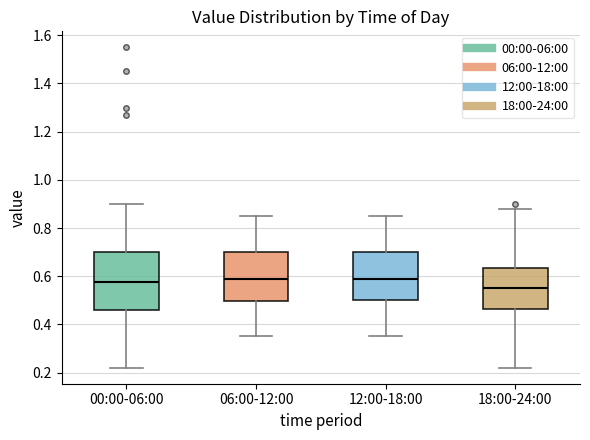

Reading left to right, read every box against the y-axis: the position of its median line, the range the box covers, and the ends of its whiskers. The values are not printed on the chart, so give them approximately, as read against the axis.

00:00-06:00: median 0.58, box 0.46 to 0.70, whiskers 0.22 to 0.90
06:00-12:00: median 0.60, box 0.50 to 0.70, whiskers 0.36 to 0.86
12:00-18:00: median 0.60, box 0.50 to 0.70, whiskers 0.36 to 0.86
18:00-24:00: median 0.56, box 0.46 to 0.64, whiskers 0.22 to 0.88